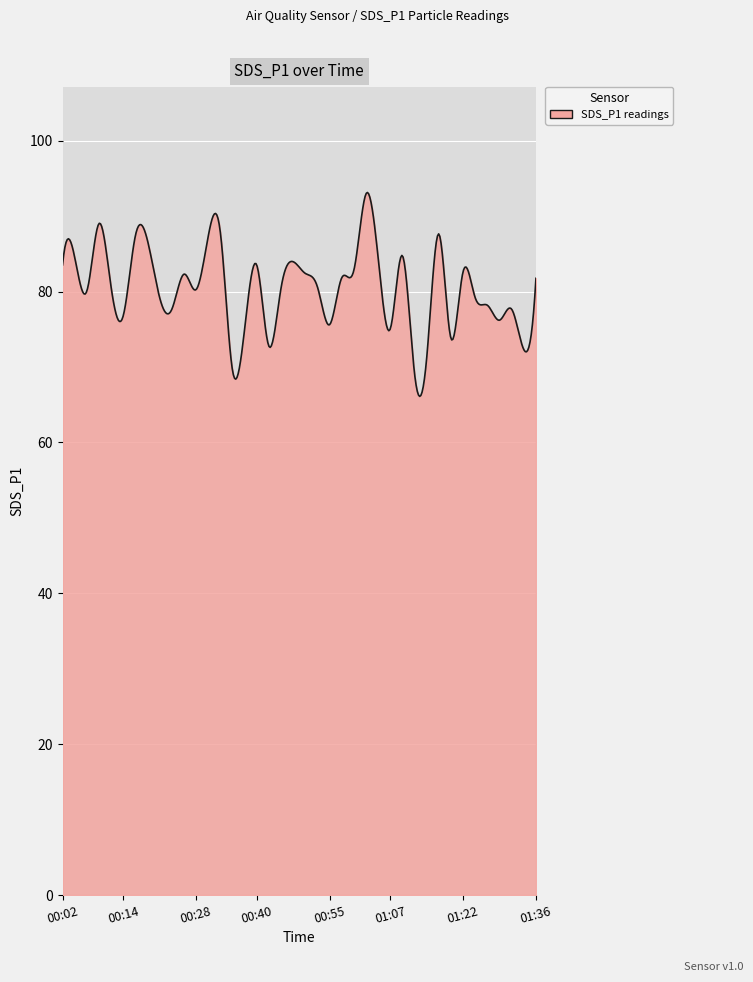

What is the smallest value displayed?

66.1